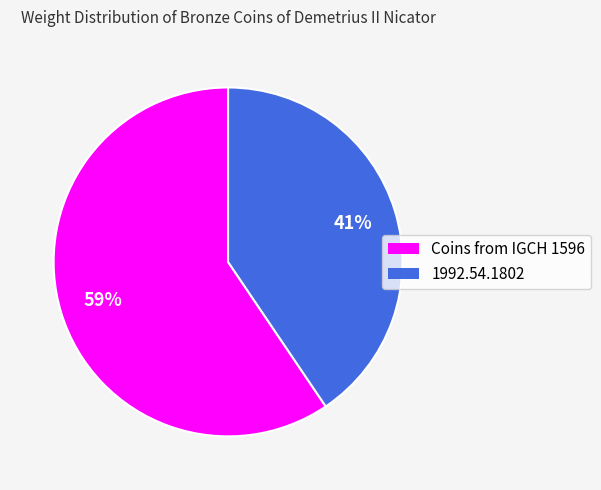

To the nearest percent, what is the average slice percentage?

50%